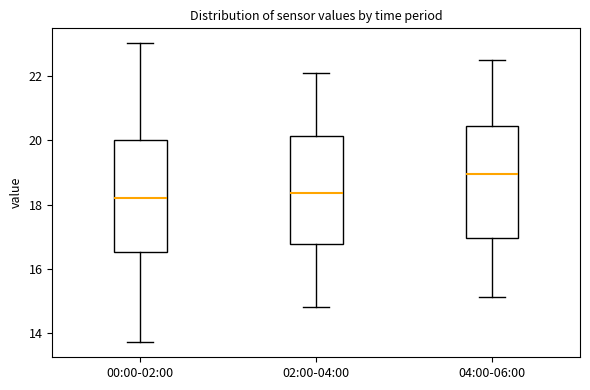

Where is the upper edge of the box for 00:00-02:00 on the y-axis? The values are not printed on the chart, so give them approximately, as read against the axis.

20.0